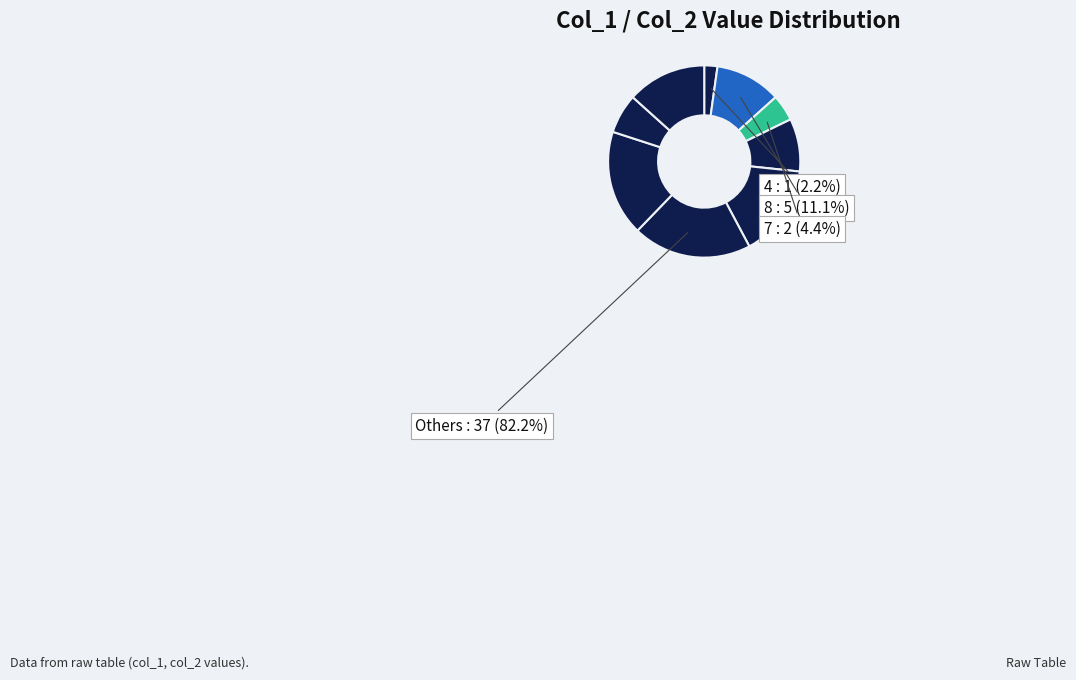

What portion of the pie excludes 1?

80.0%